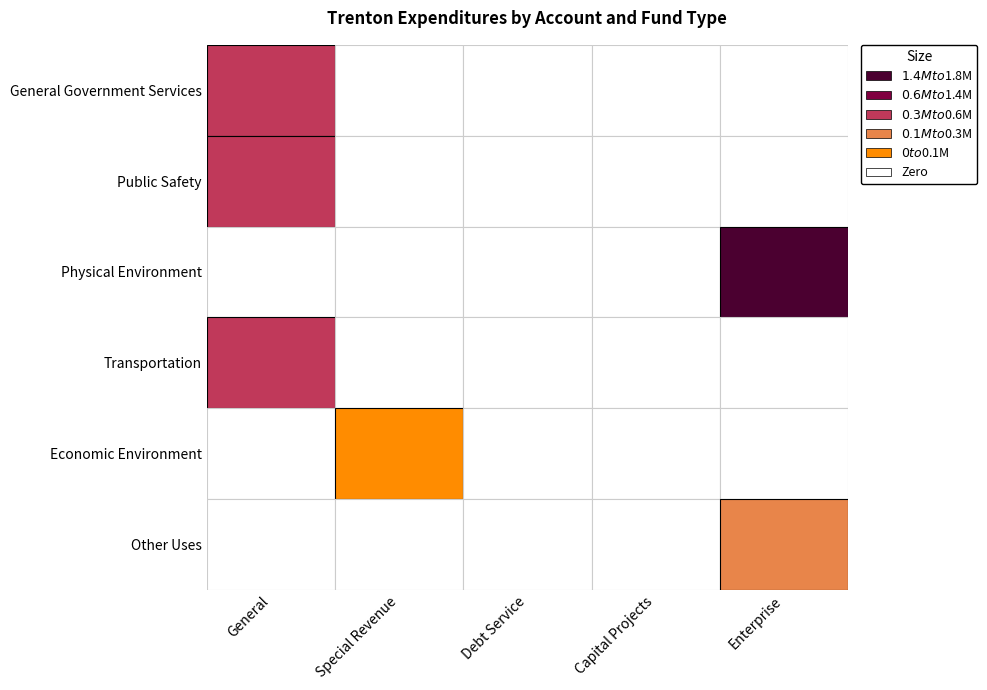

Which series has the widest spread of values?

Physical Environment